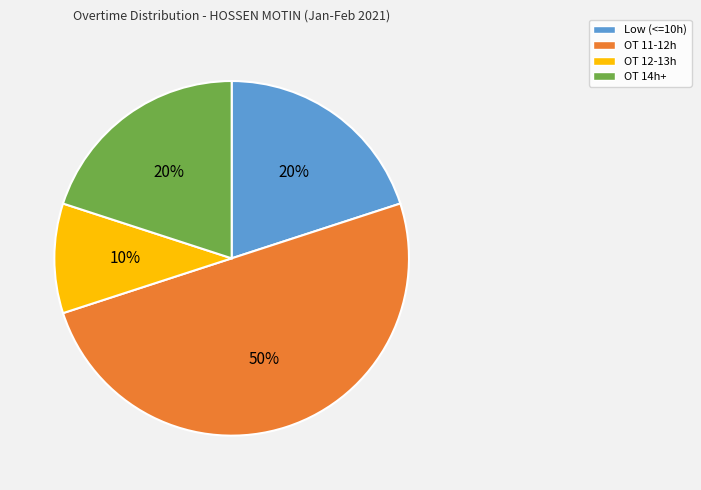

To the nearest percent, what is the average slice percentage?

25%